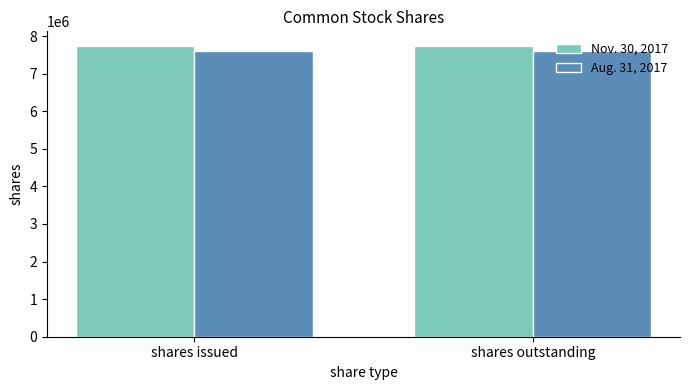

How many distinct data groups are displayed?

2